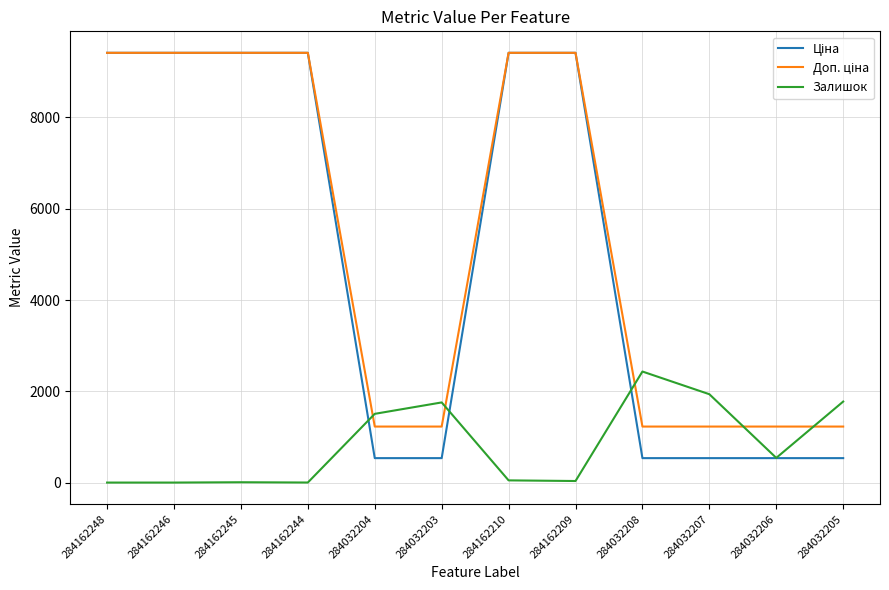

What is the total value across all series at 284032208?

4195.6